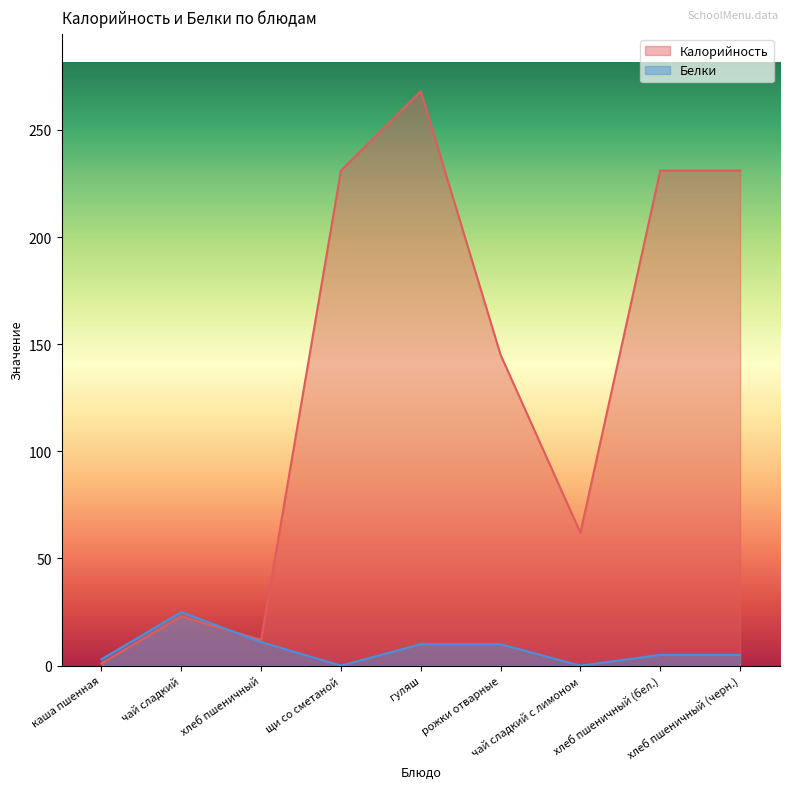

True or false: Белки has a value of 6 at гуляш.

False